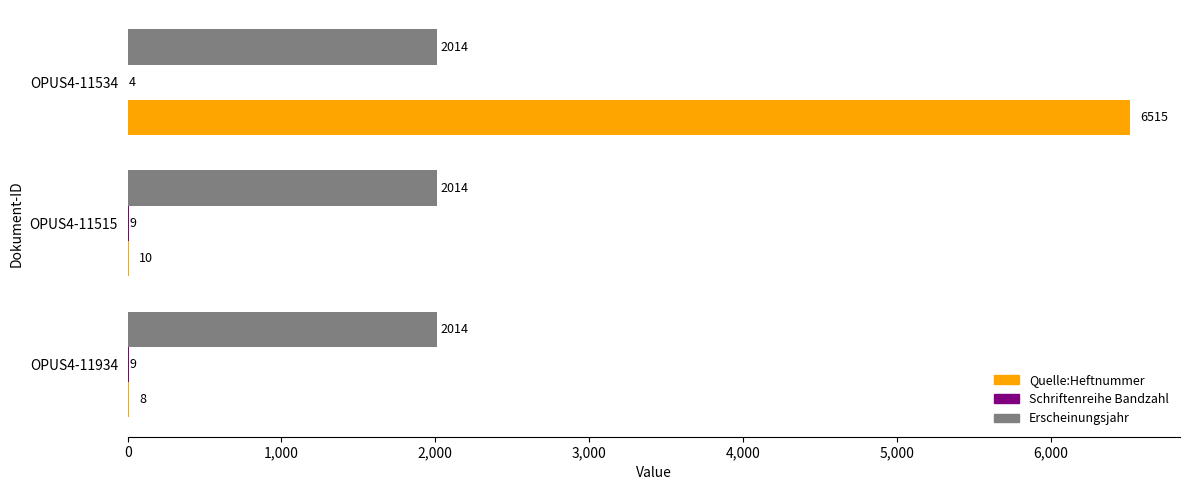

Which series has the largest total across all categories?

Quelle:Heftnummer